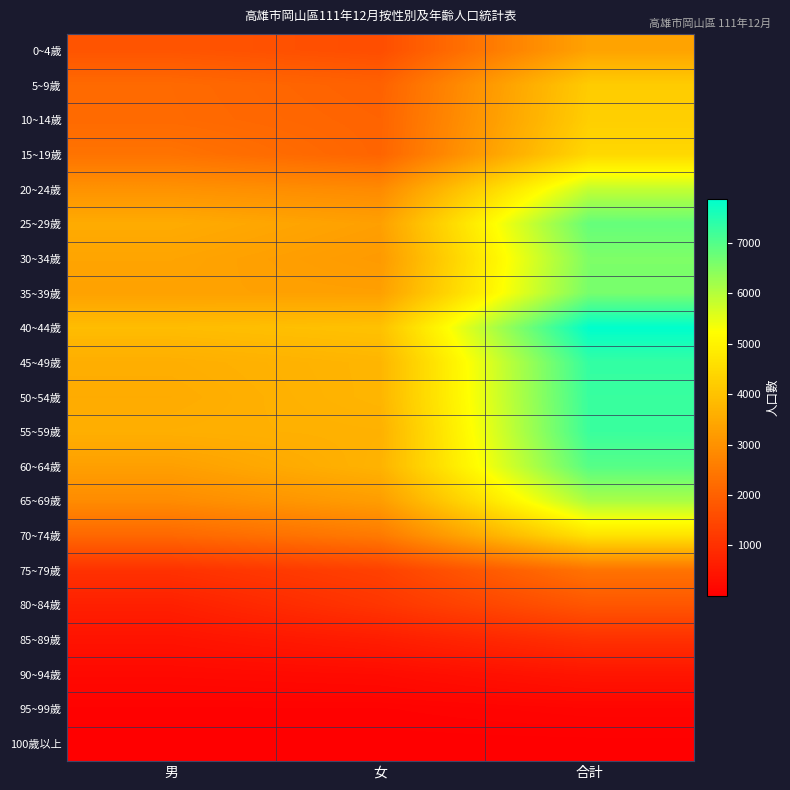

Rank the series by their maximum value, from lowest to highest.

100歲以上, 95~99歲, 90~94歲, 85~89歲, 80~84歲, 75~79歲, 0~4歲, 5~9歲, 10~14歲, 15~19歲, 70~74歲, 20~24歲, 65~69歲, 30~34歲, 35~39歲, 25~29歲, 60~64歲, 55~59歲, 50~54歲, 45~49歲, 40~44歲